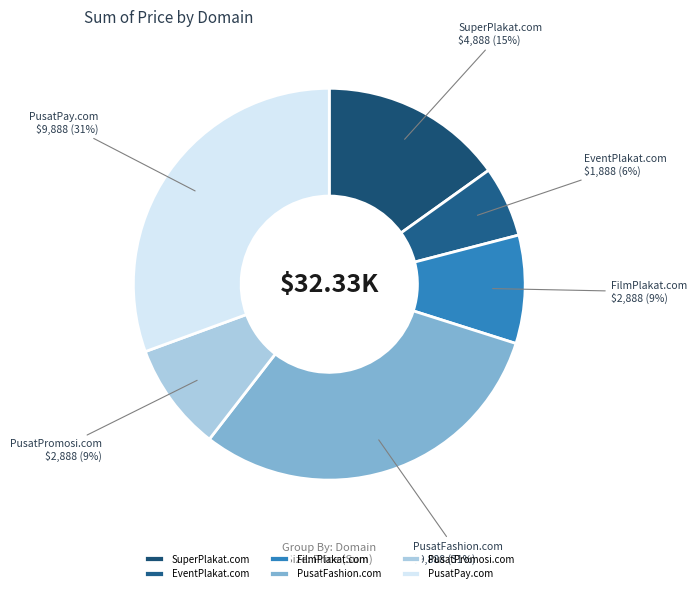

Do PusatFashion.com and SuperPlakat.com together represent more than half of the pie?

No